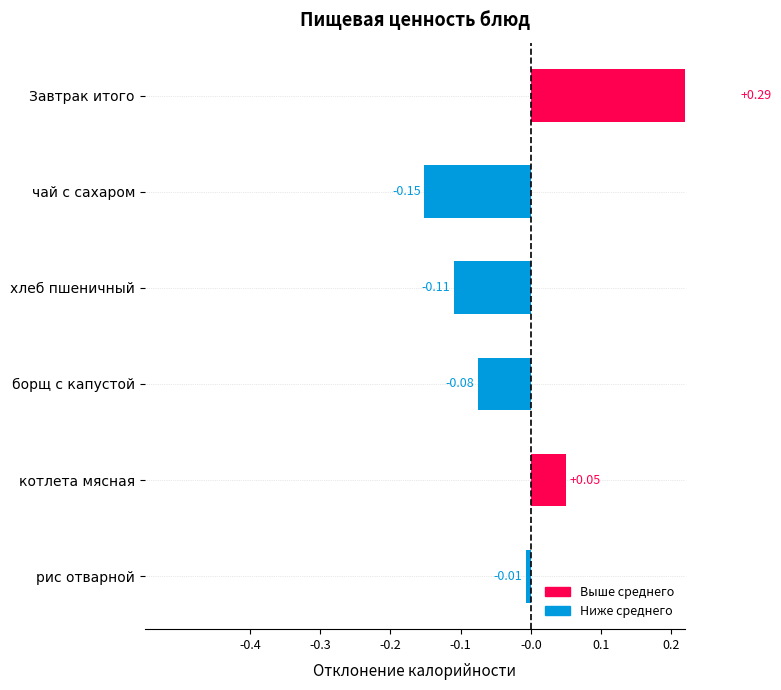

The value at Завтрак итого is 0.3. True or false?

True